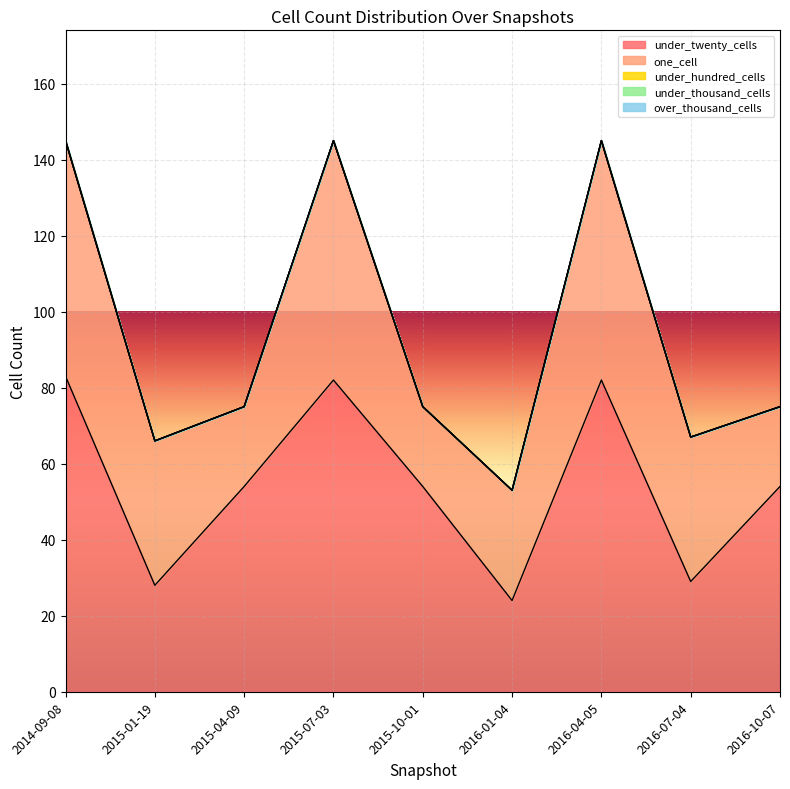

True or false: under_thousand_cells and under_twenty_cells intersect in this chart.

False